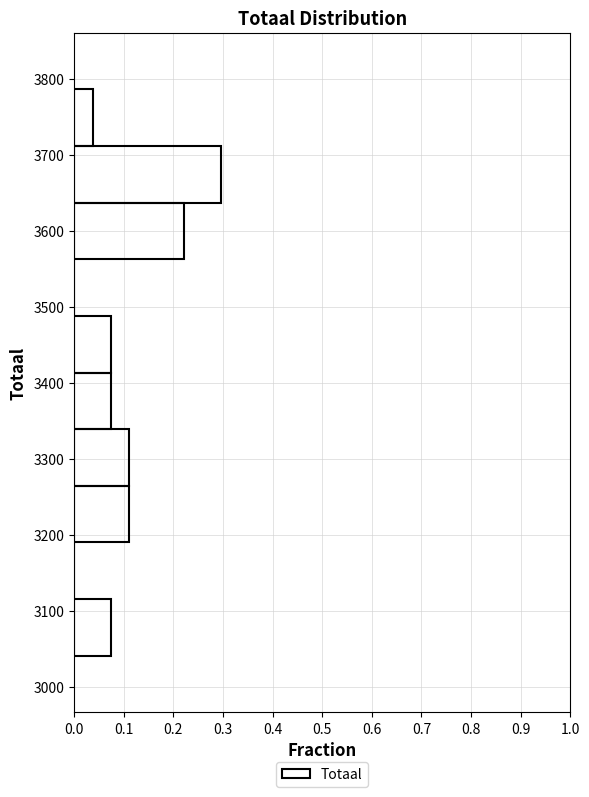

How long is the bar that spans 3040 to 3120 on the y-axis? Neither the bar edges nor the lengths are printed on the chart, so give them approximately, as read against the axes.

0.07